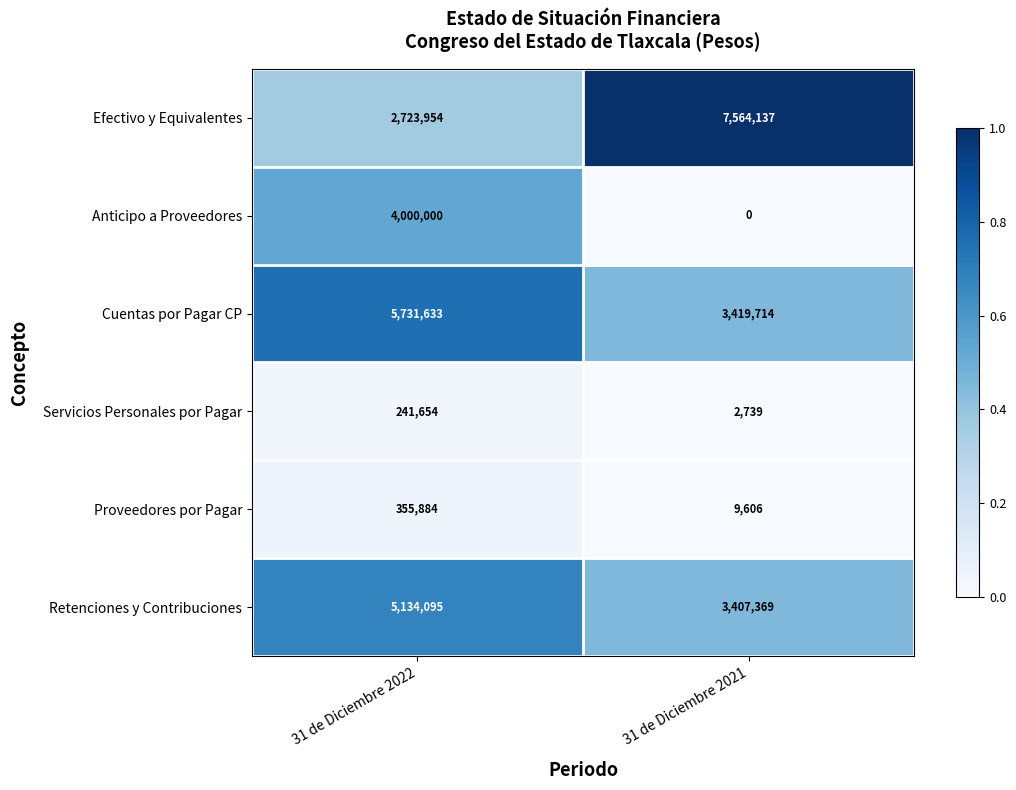

What is the approximate value of Servicios Personales por Pagar at 31 de Diciembre 2022?

241654